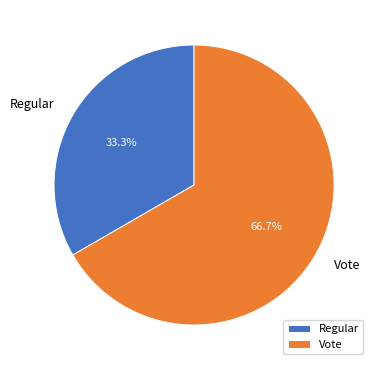

True or false: Regular accounts for 23% of the total.

False